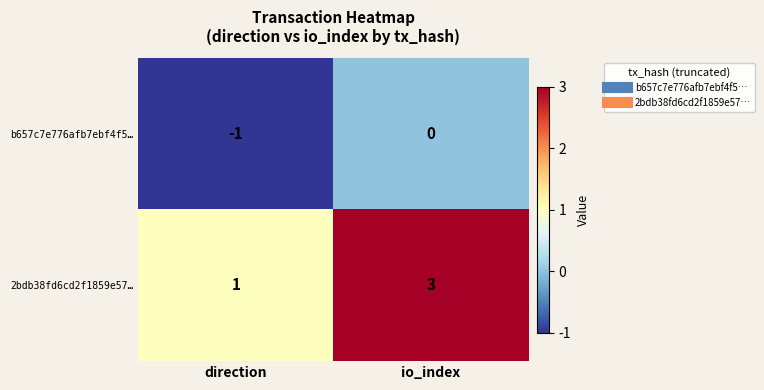

At which category is the sum across all series the highest?

io_index